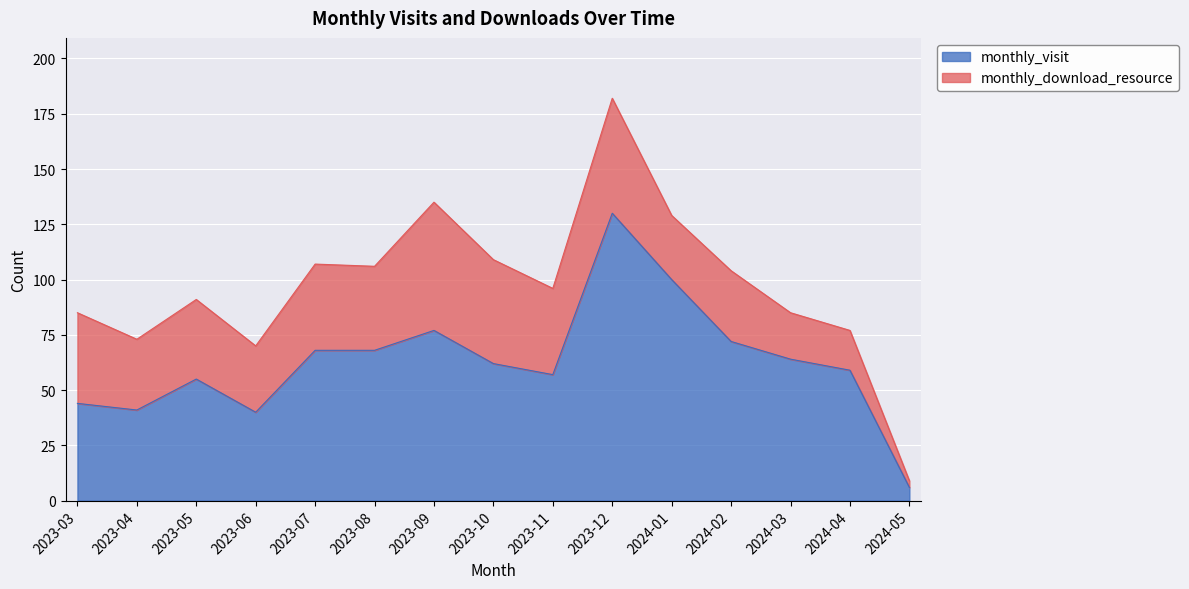

What is the label of the 14th point from the left?

2024-04